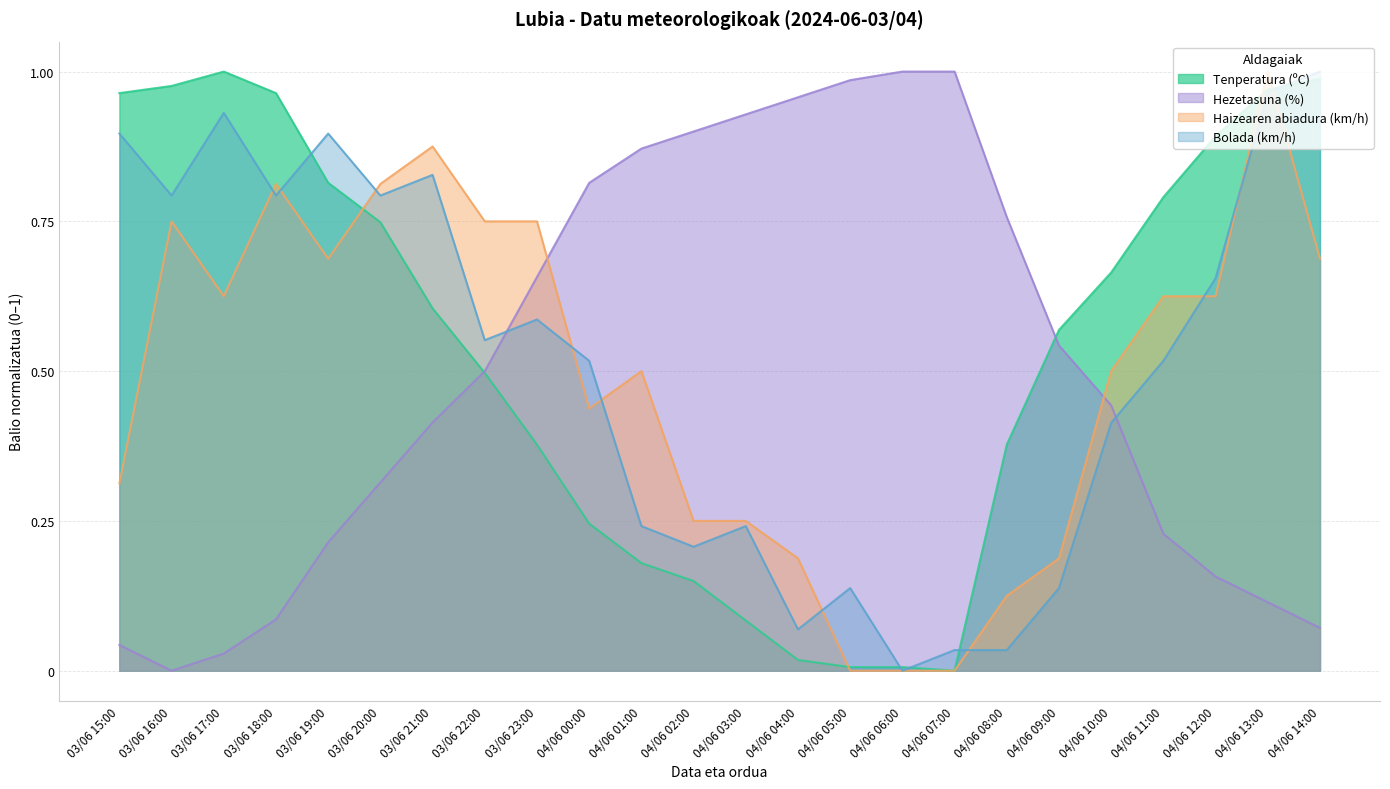

True or false: Tenperatura (ºC) has a value of 0.0 at 04/06 05:00.

False